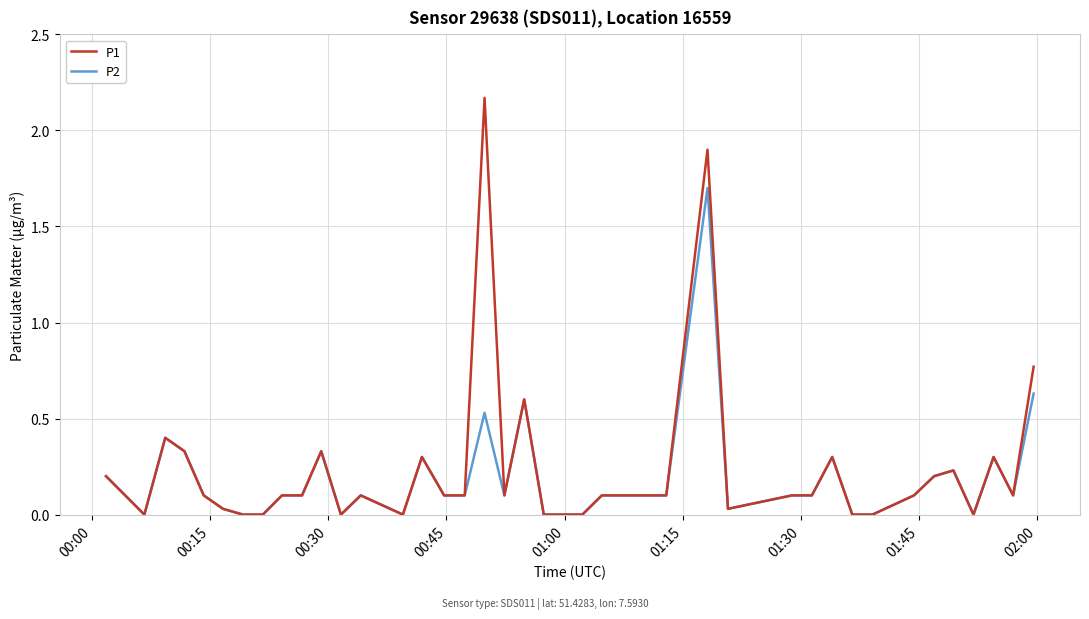

What are all the series names shown in the legend?

P1, P2